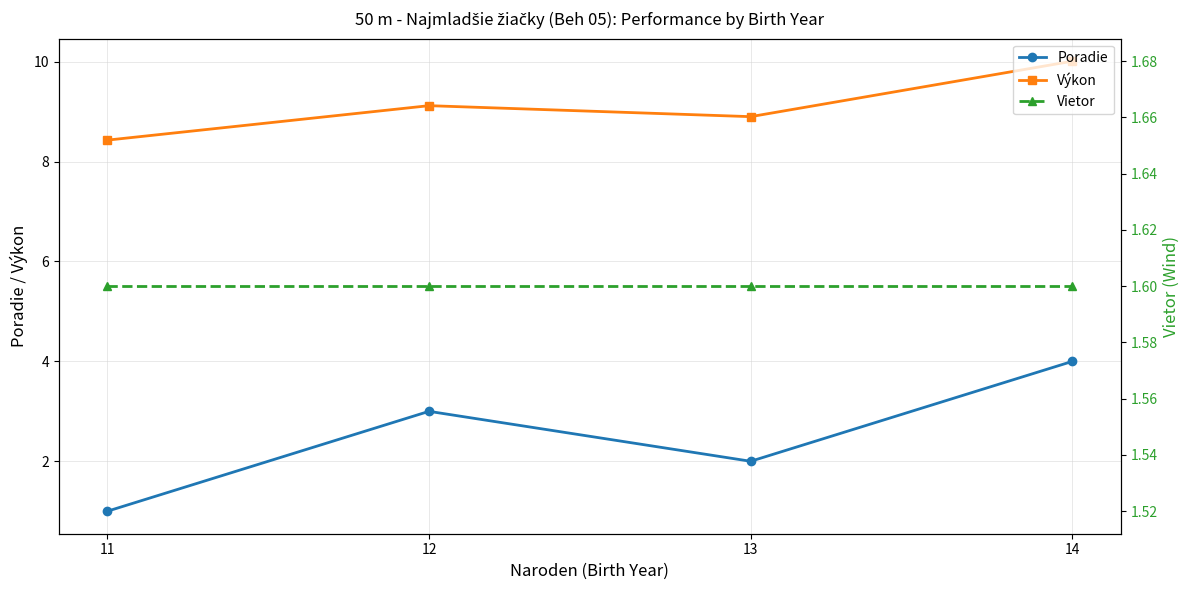

What is the smallest value displayed?

1.0